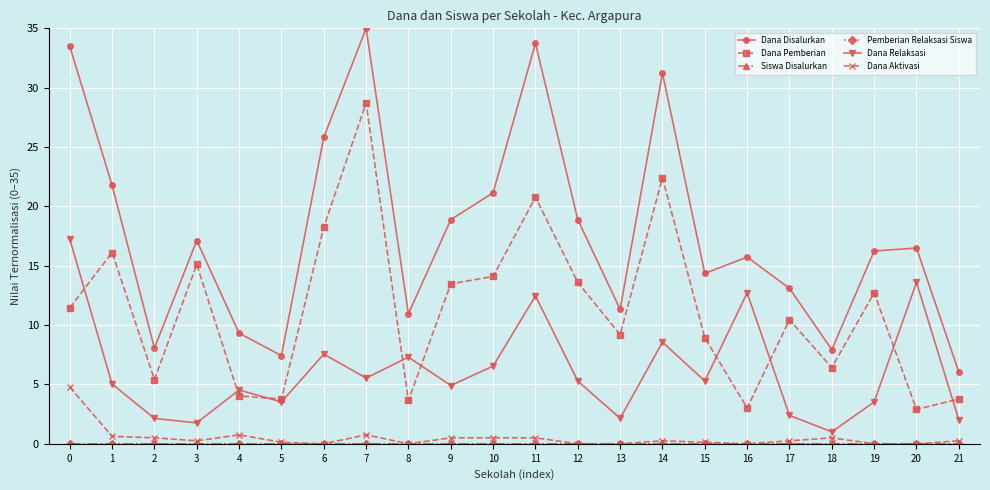

In Dana Disalurkan, how many points are lower than both neighbors (excluding endpoints)?

6